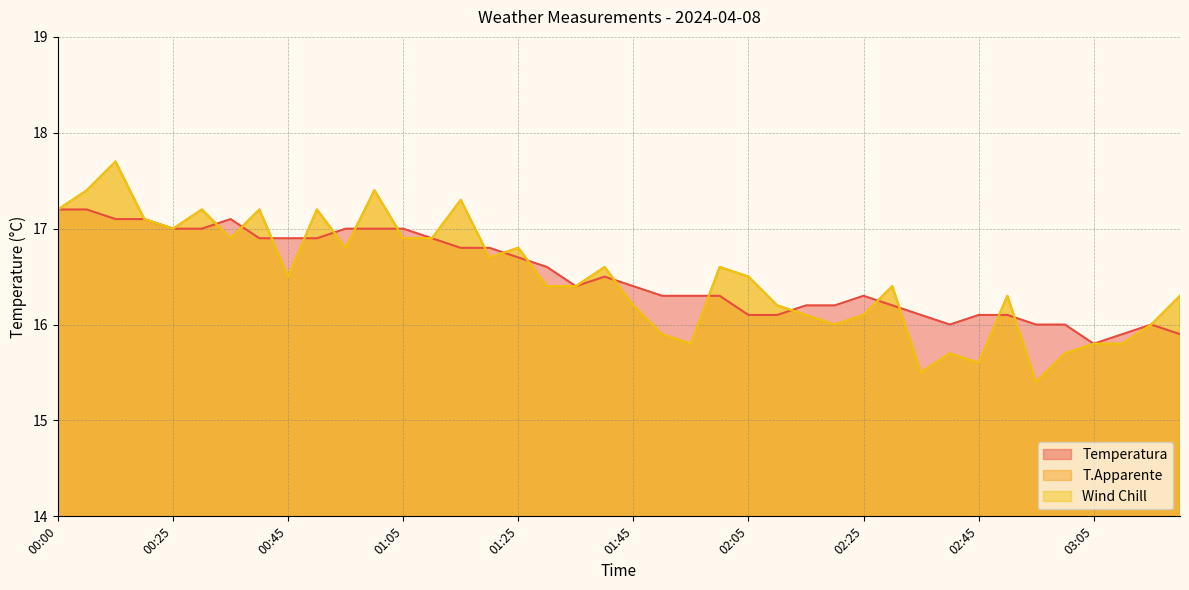

True or false: Wind Chill and T.Apparente cross at least once.

False